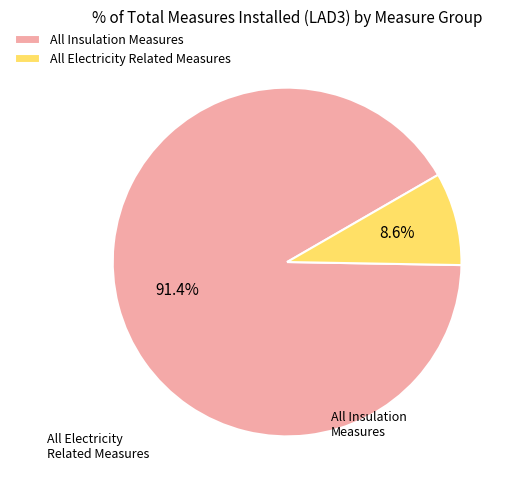

Which category has the biggest portion of the pie?

All Insulation Measures